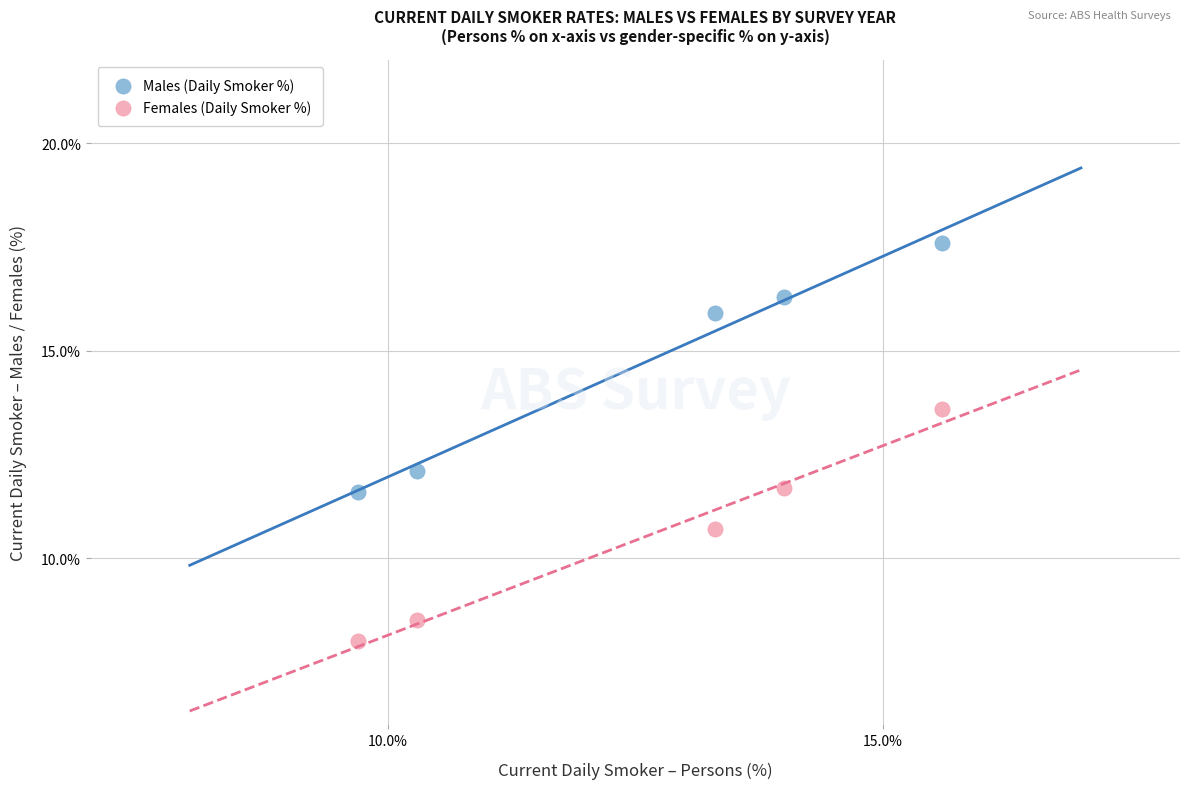

Which series has the widest spread of Y values?

Males (Daily Smoker %)